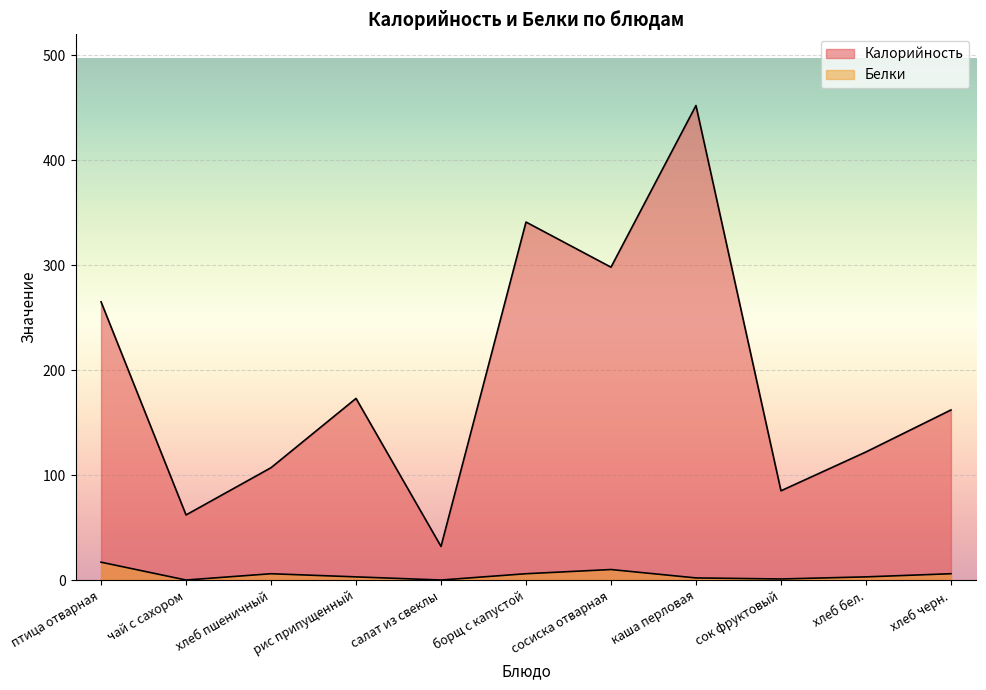

The value of Калорийность at сосиска отварная is 298. True or false?

True